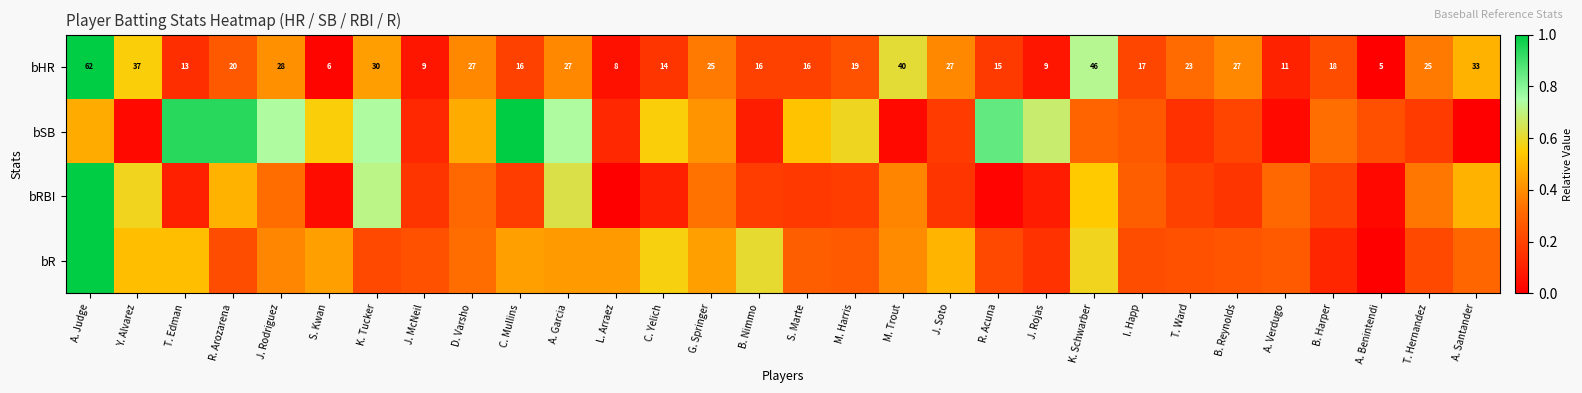

At which label does bHR first exceed 20?

A. Judge